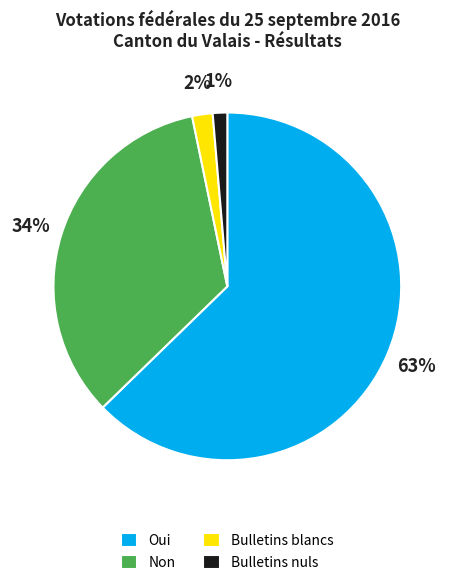

Which slice is the smallest?

Bulletins nuls